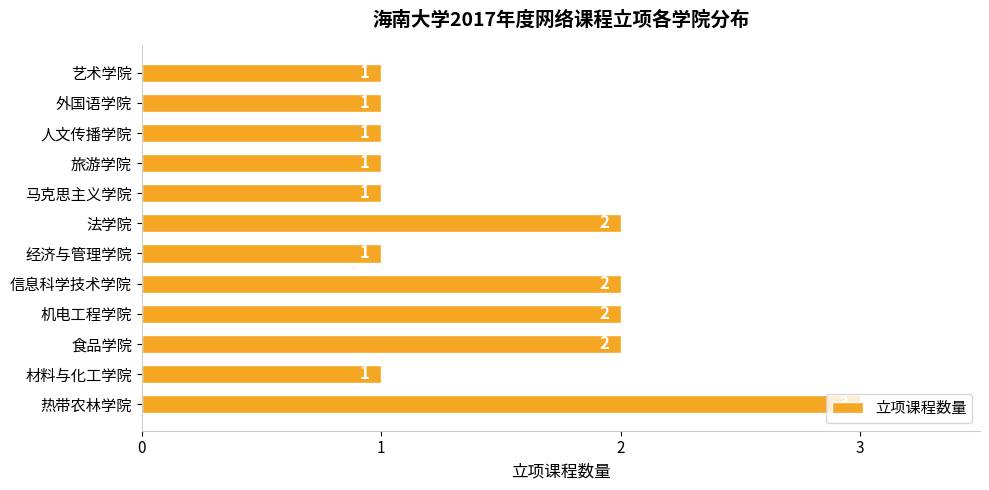

What is the sum of all values?

18